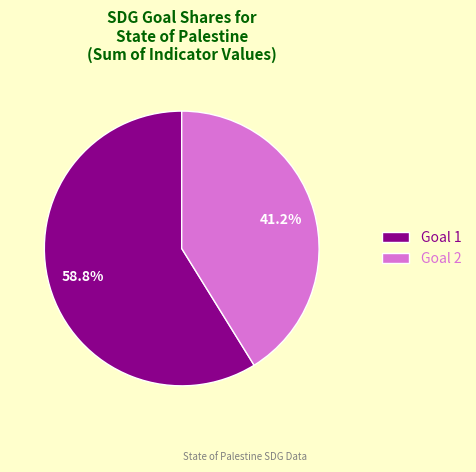

Rank the categories by value from highest to lowest.

Goal 1, Goal 2